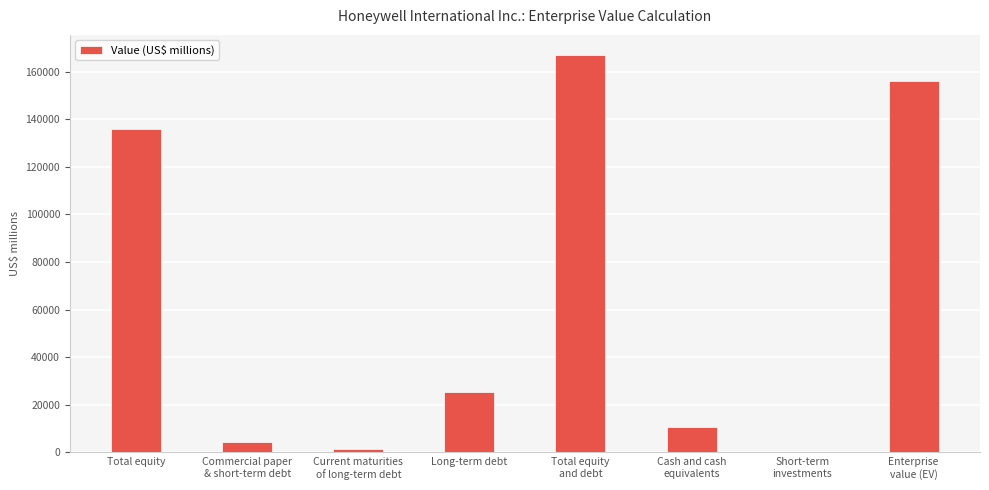

How many data points does each series have?

8